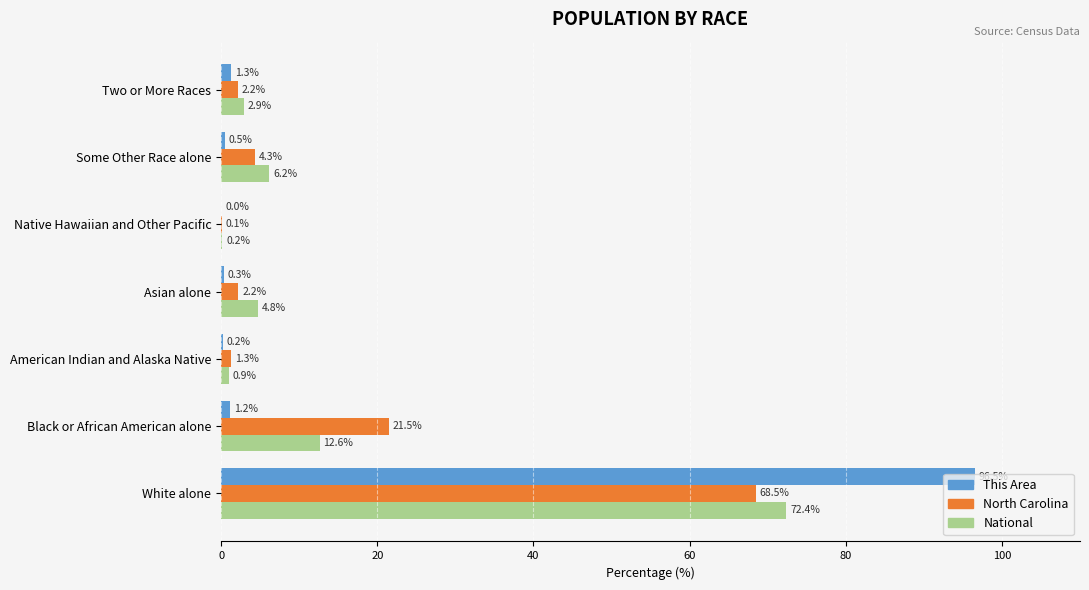

Is it true that National equals 72.4 at White alone?

True